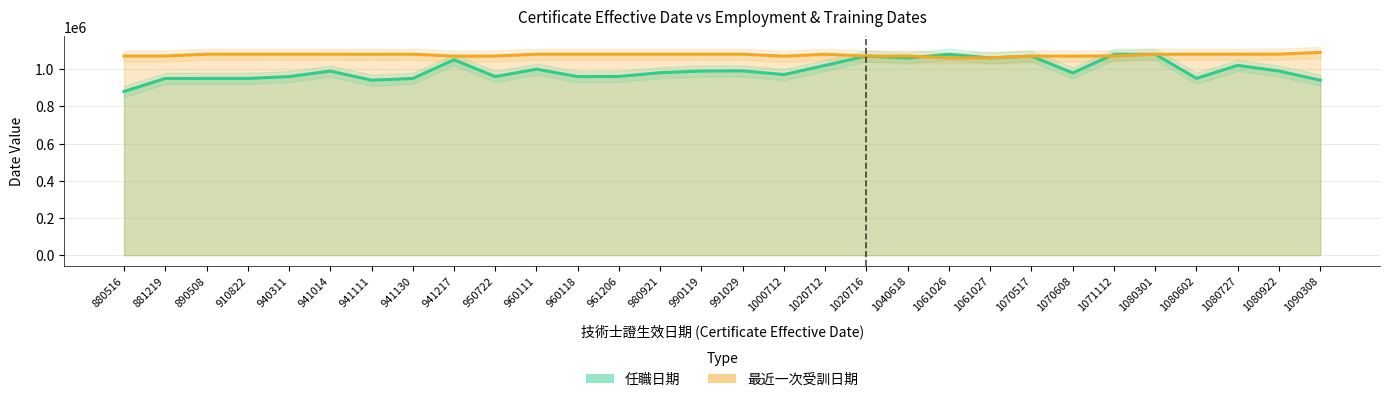

Count the number of data series in this chart.

2